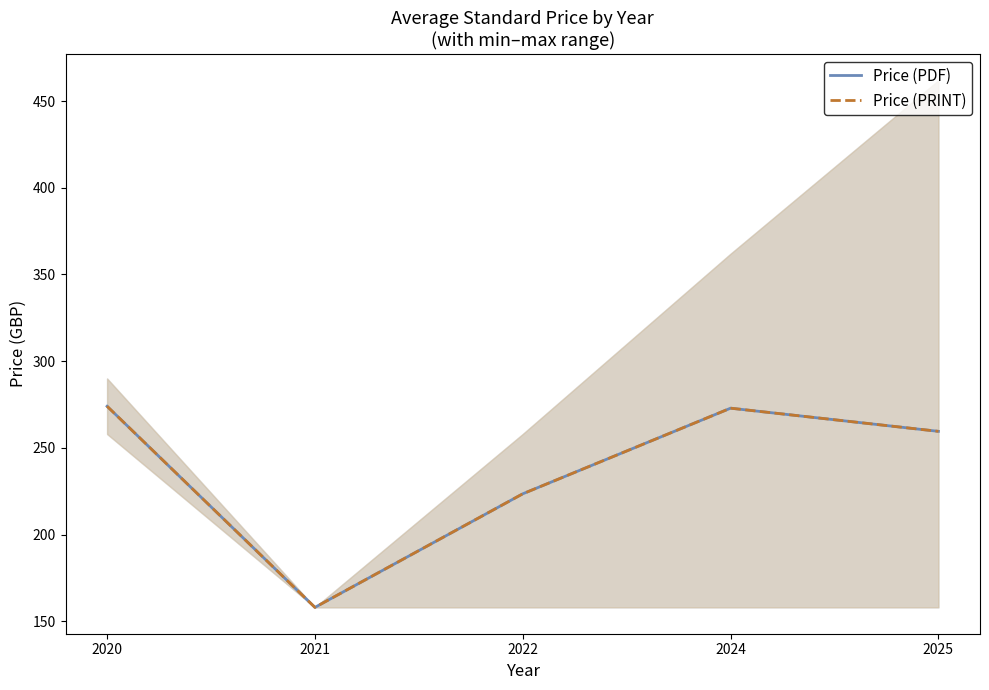

What are all the series names shown in the legend?

Price (PDF), Price (PRINT)